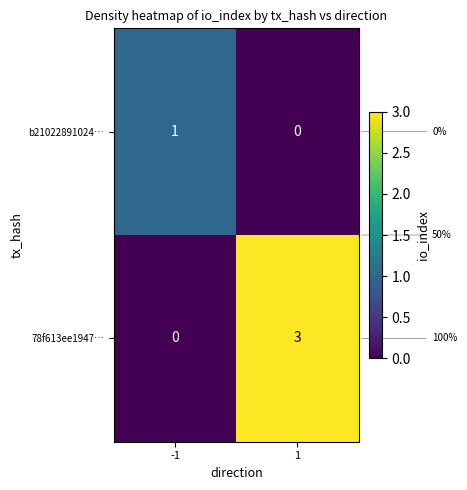

True or false: b21022891024… has a value of 2 at -1.

False